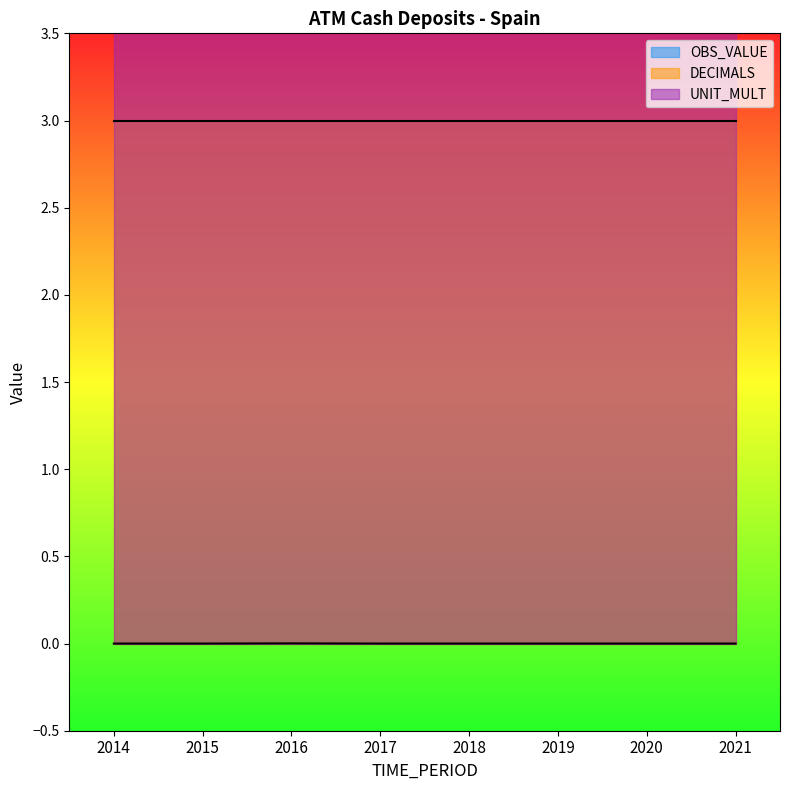

List the labels in order of DECIMALS value, largest first.

2014, 2015, 2016, 2017, 2018, 2019, 2020, 2021